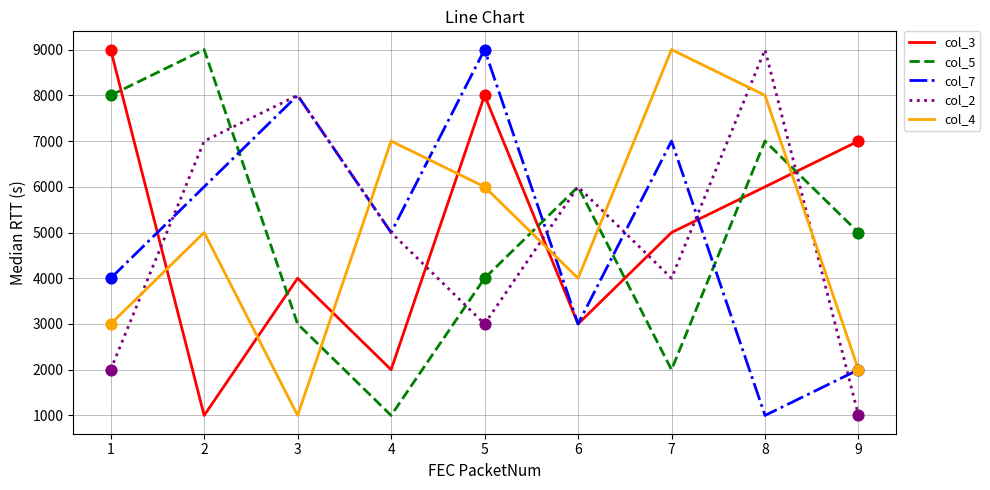

What are all the series names shown in the legend?

col_3, col_5, col_7, col_2, col_4